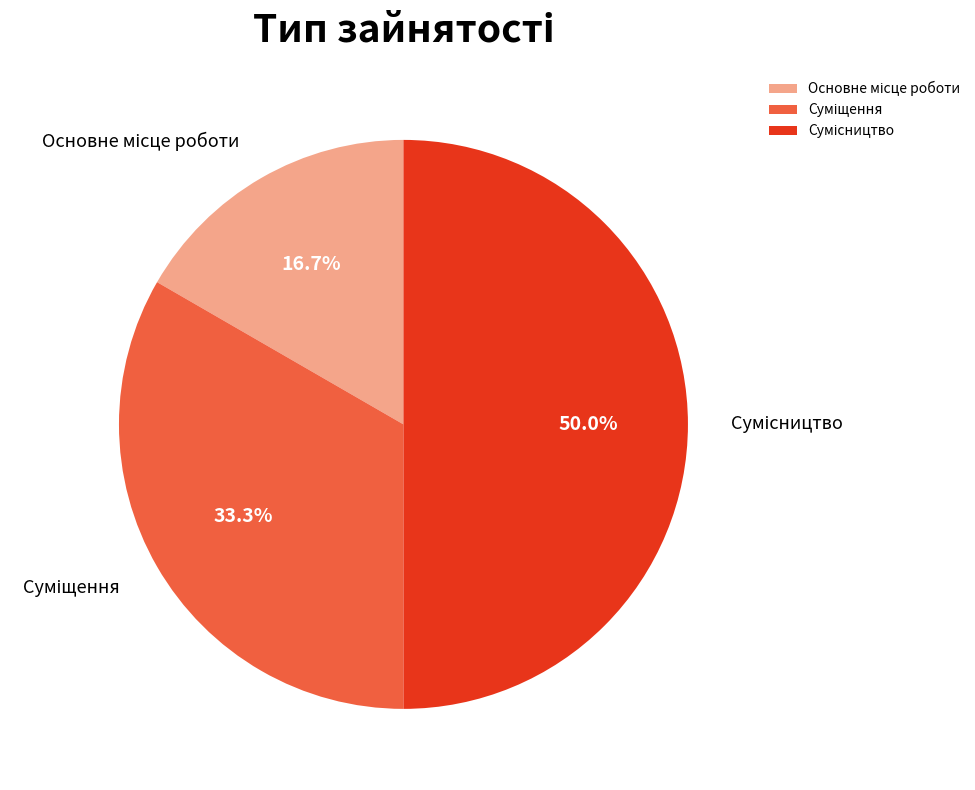

What percentage is NOT represented by Суміщення?

66.7%